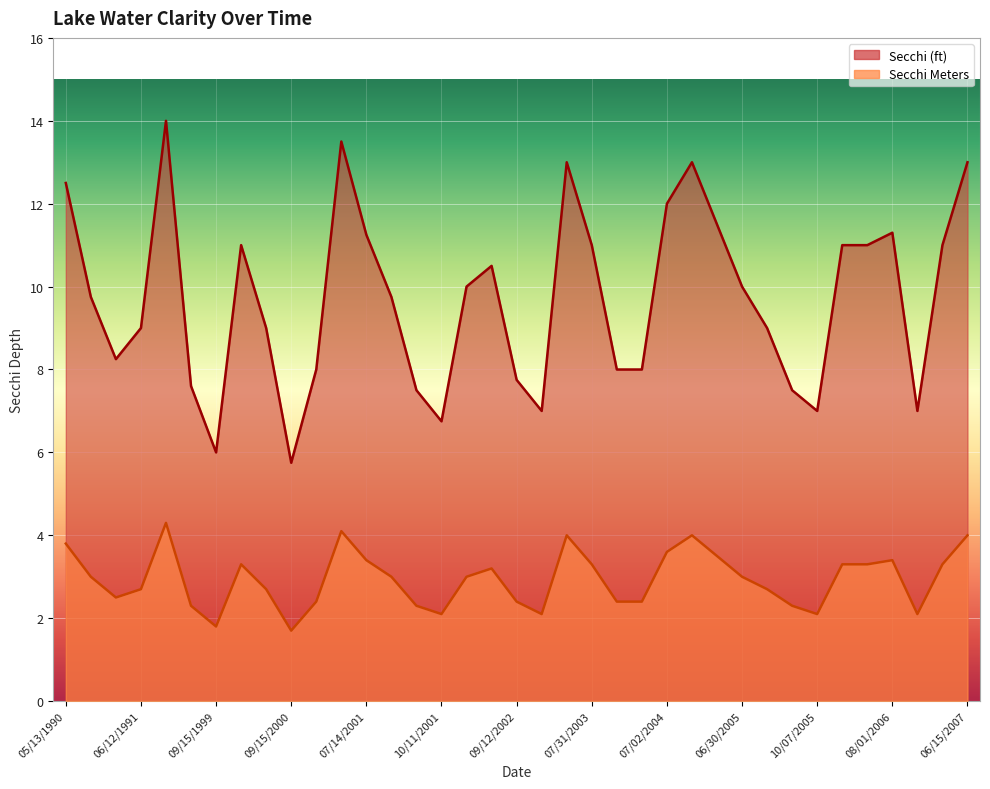

Is it true that Secchi (ft) equals 11.5 at 10/20/2004?

True